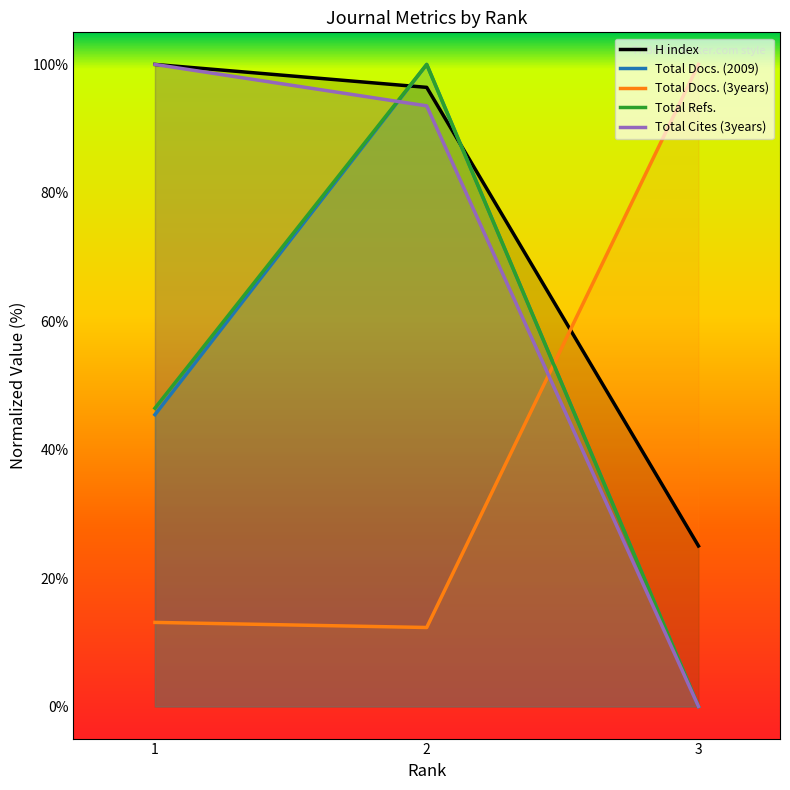

How many distinct data groups are displayed?

5